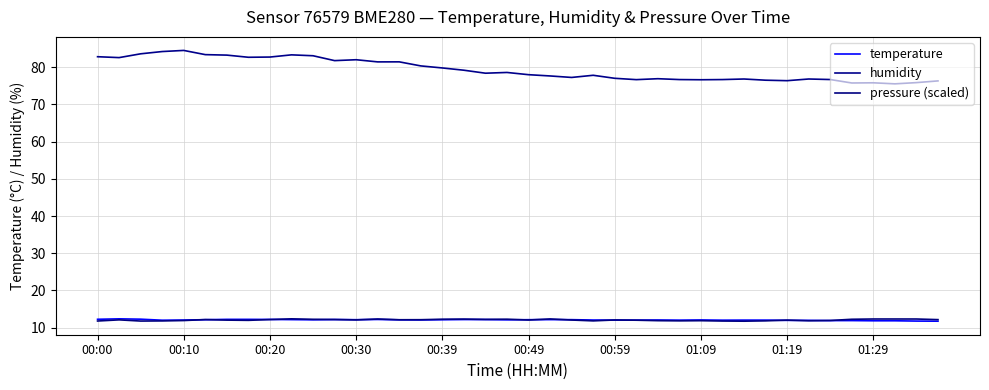

Which series ends up on top after the final intersection of temperature and pressure (scaled)?

pressure (scaled)